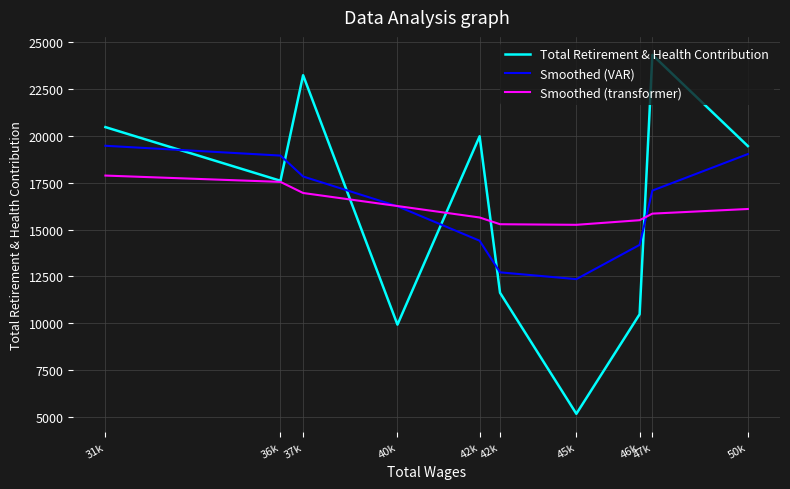

List the series in order of their overall mean, lowest first.

Smoothed (VAR), Smoothed (transformer), Total Retirement & Health Contribution